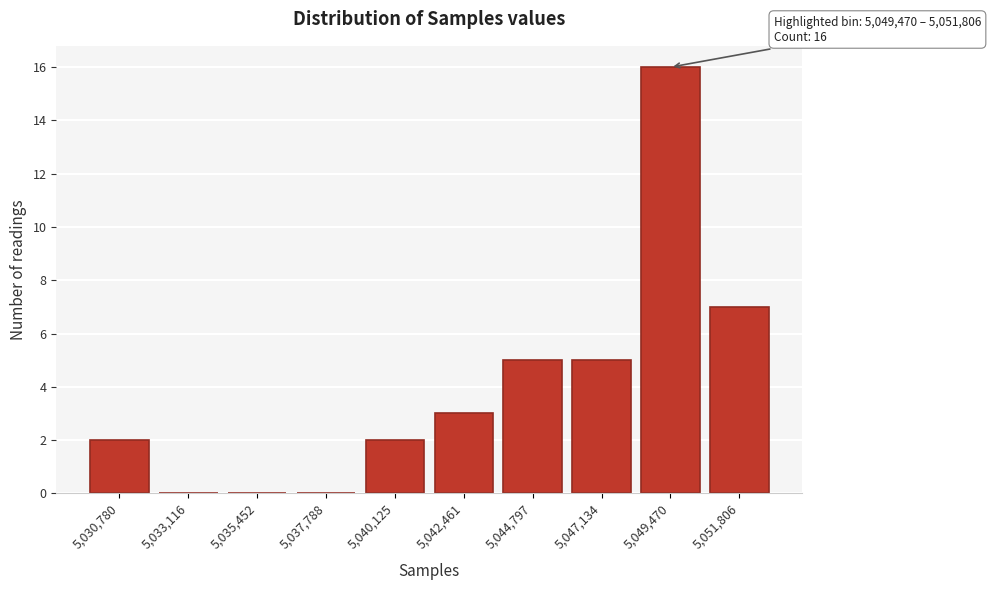

Reading left to right, extract all data points from this chart.

5,030,780=2	5,033,116=0	5,035,452=0	5,037,788=0	5,040,125=2	5,042,461=3	5,044,797=5	5,047,134=5	5,049,470=16	5,051,806=7